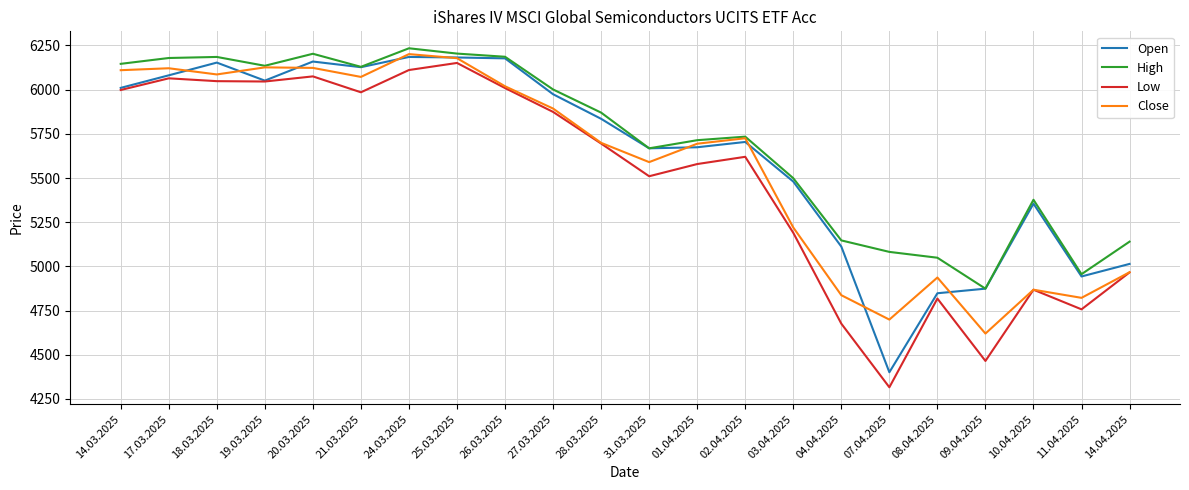

What is the highest value of the Low series?

6151